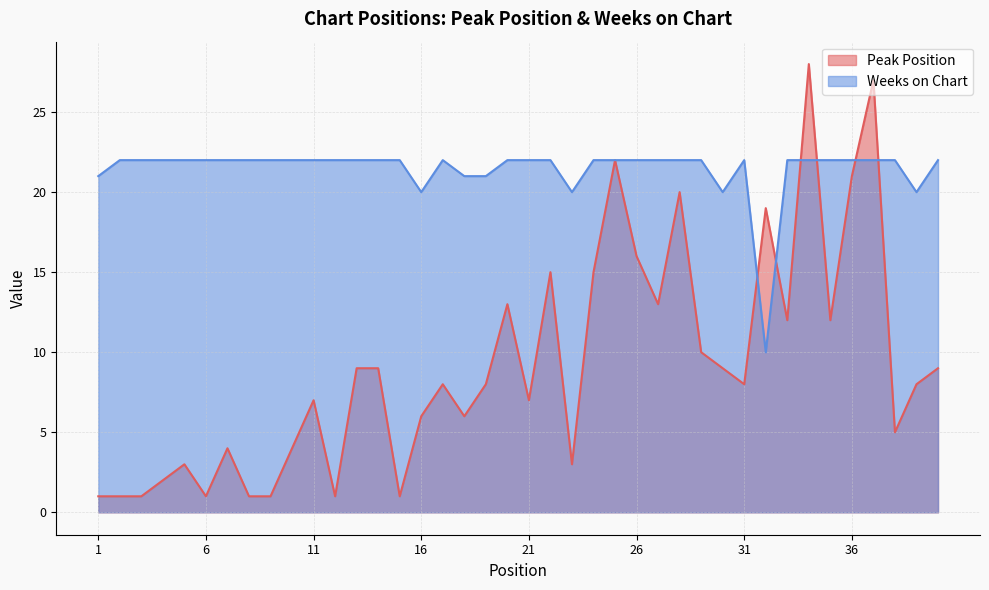

Which series has the widest spread of values?

Peak Position